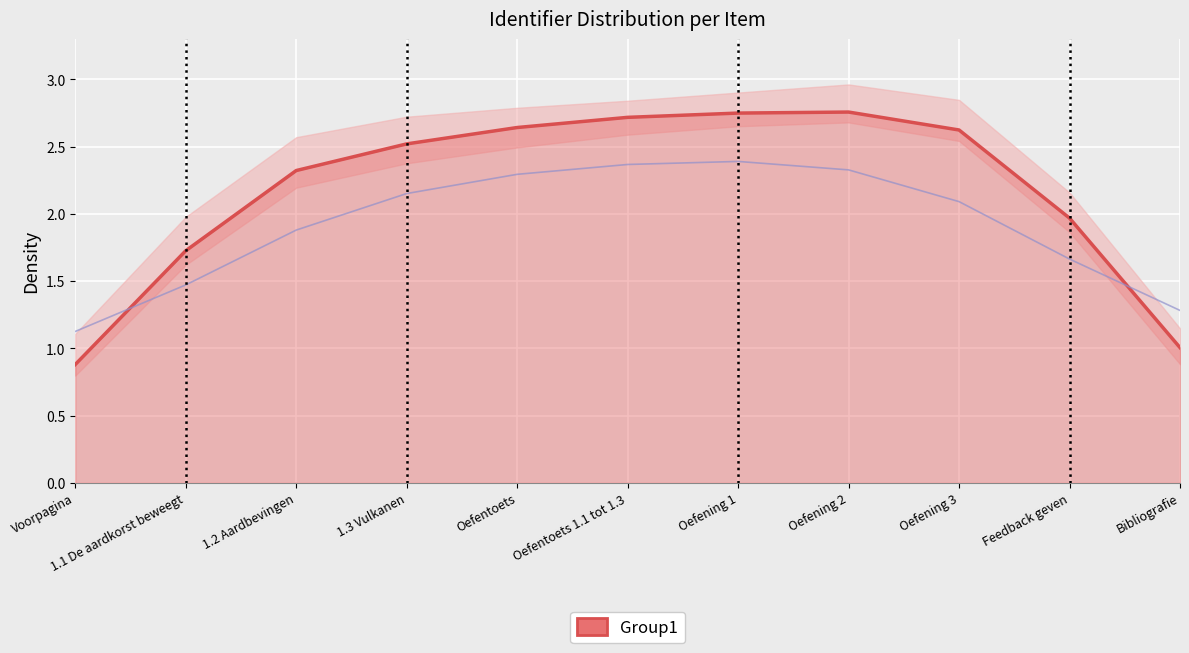

Where does the data first go above 2?

1.2 Aardbevingen